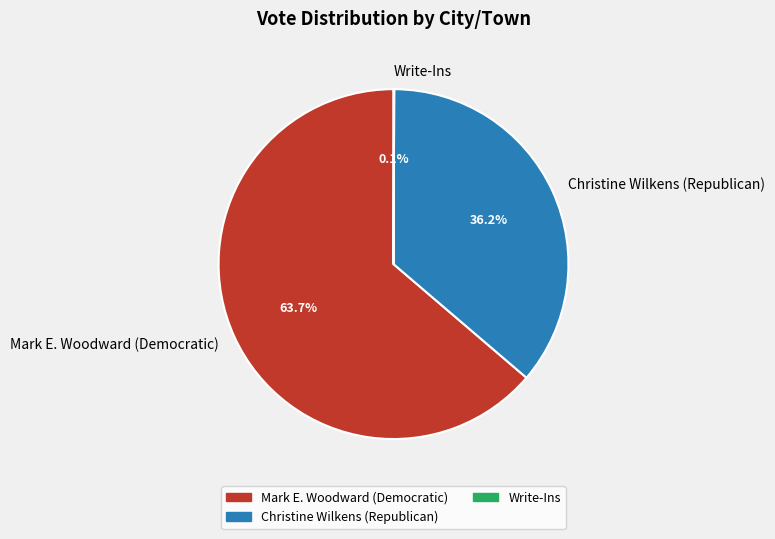

Approximately how many times larger is the value at Christine Wilkens (Republican) compared to Mark E. Woodward (Democratic)?

0.6